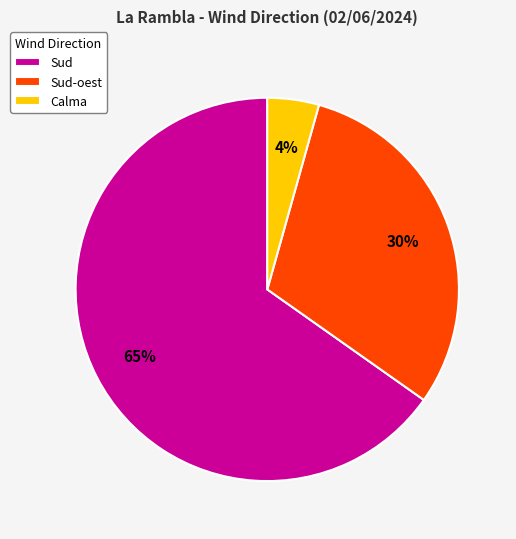

Which has a higher value, Sud or Sud-oest?

Sud